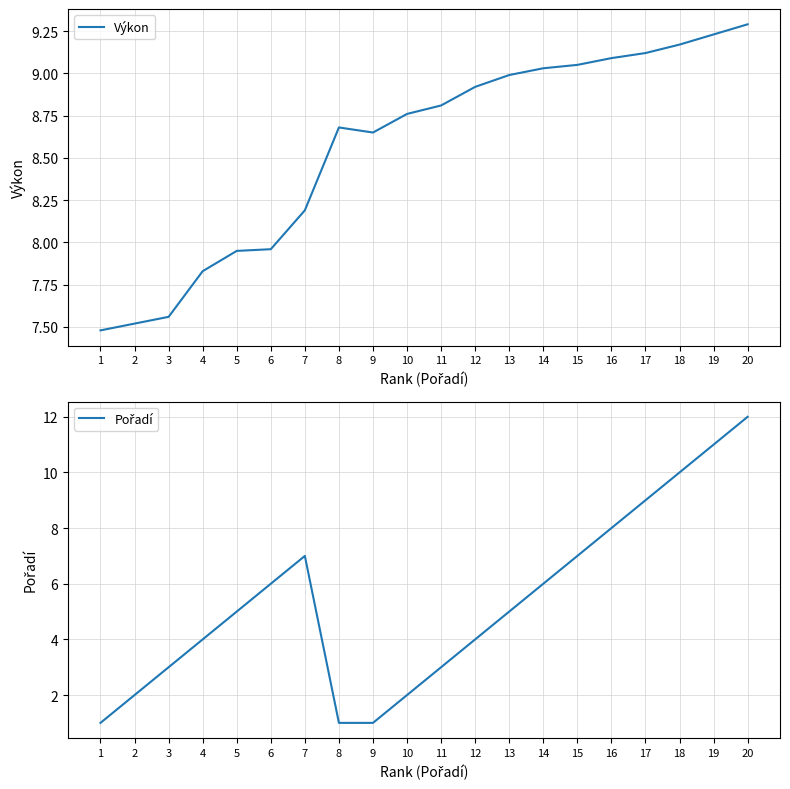

What is the difference between the maximum and minimum values in the Pořadí series?

11.0